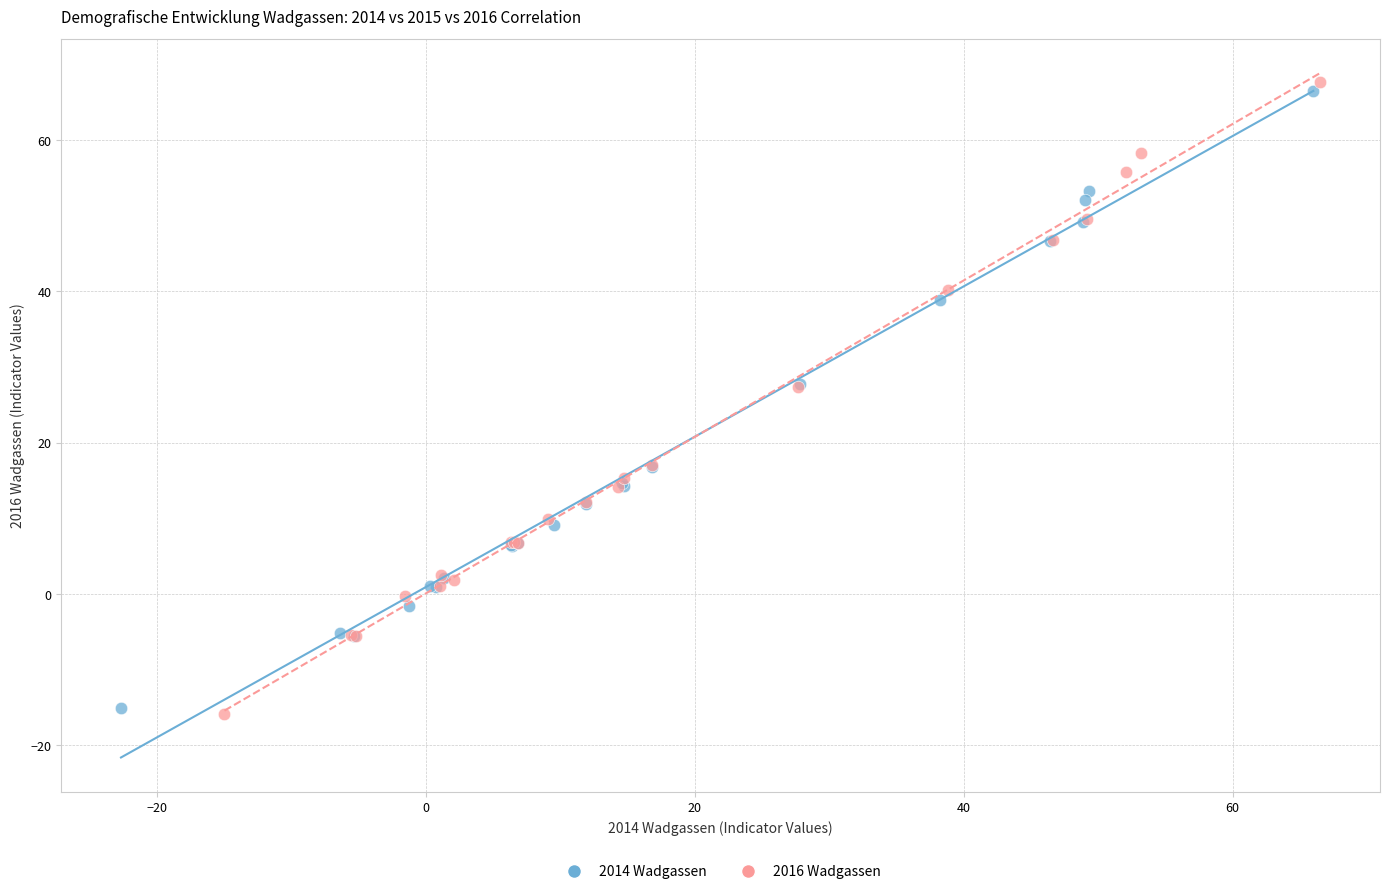

Which series has the largest Y range (max minus min)?

2016 Wadgassen